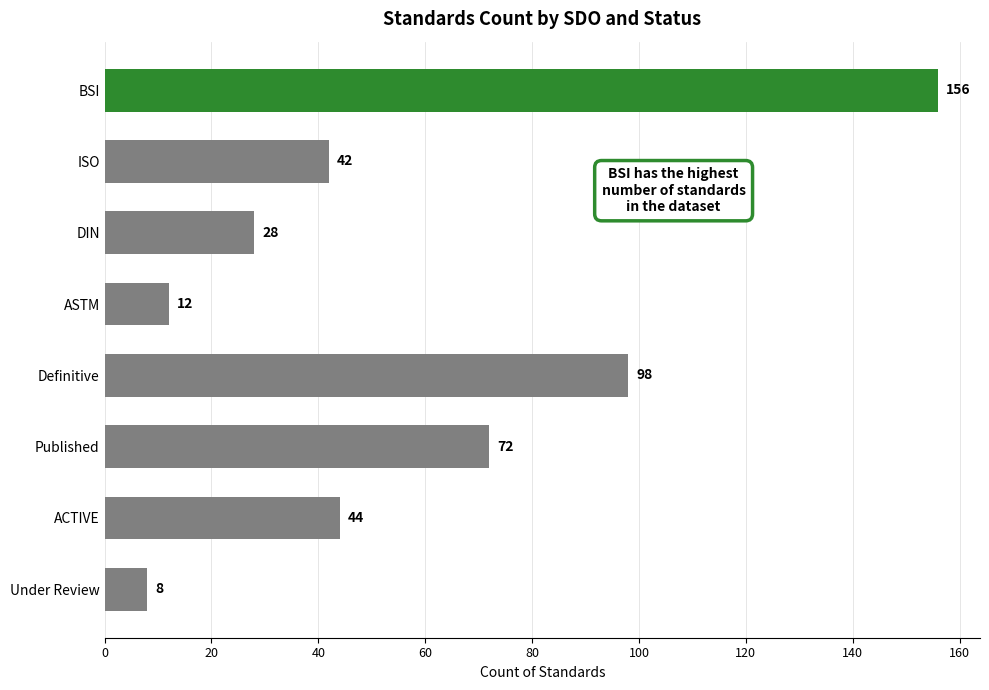

Reading bottom to top, transcribe all the data shown in this chart.

Under Review=8	ACTIVE=44	Published=72	Definitive=98	ASTM=12	DIN=28	ISO=42	BSI=156